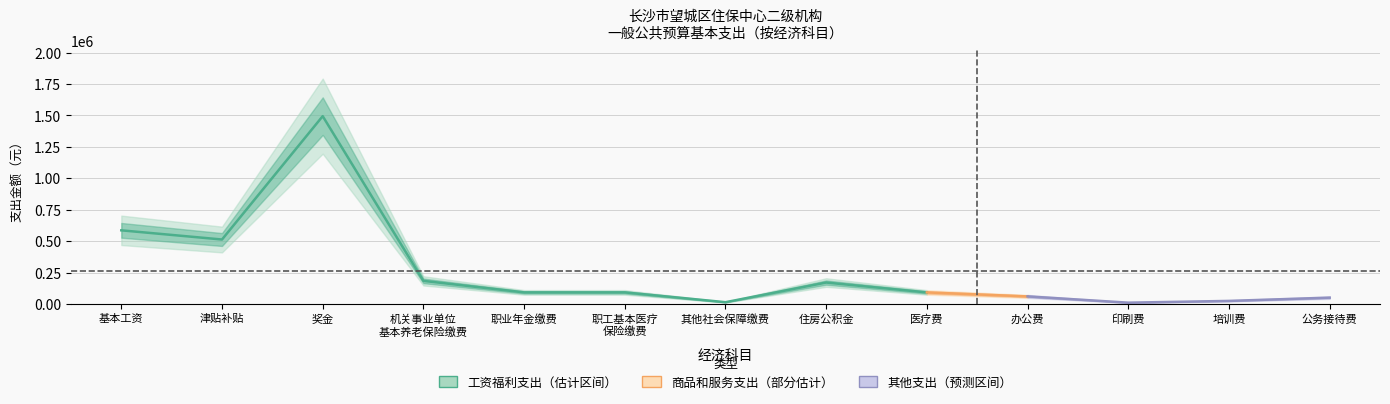

Where is the data nearest to the value 752375?

基本工资